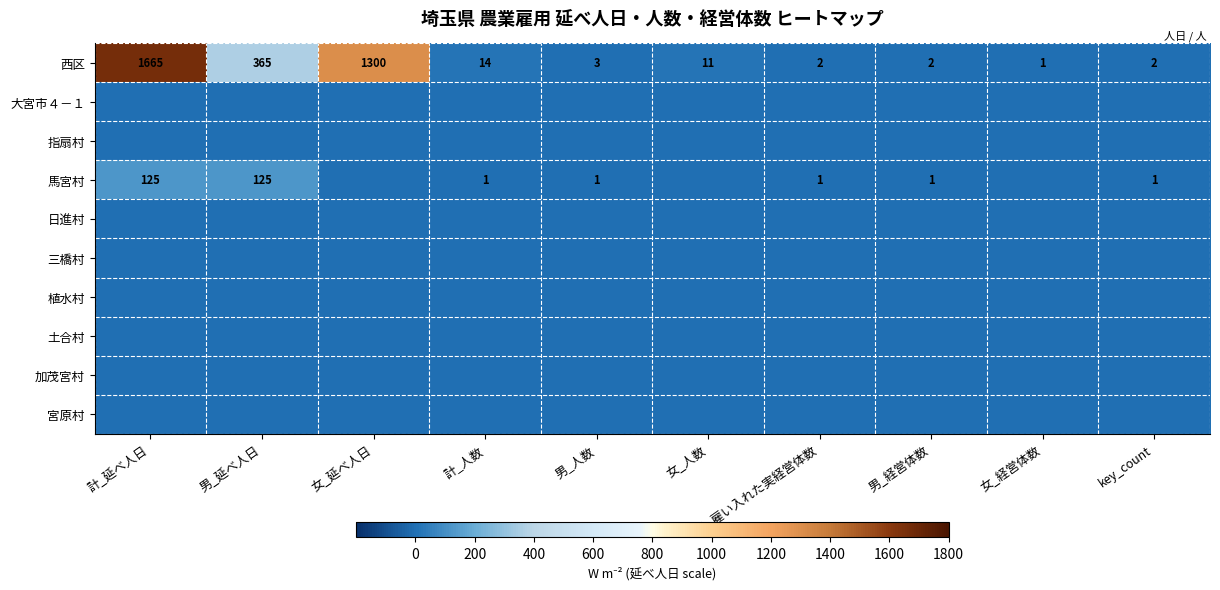

Which category has the lowest value in the 西区 series?

女_経営体数